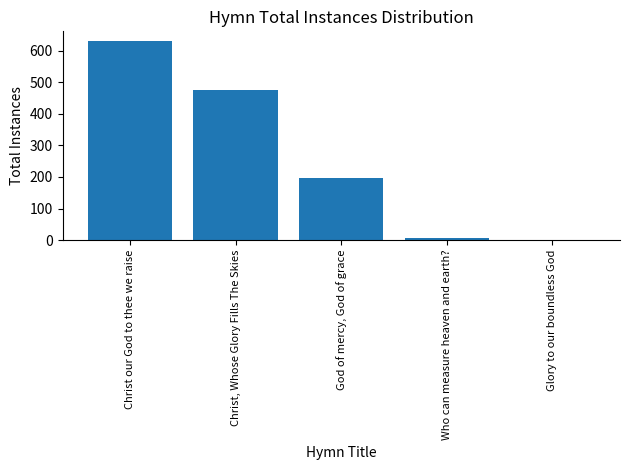

Are the bars horizontal?

No